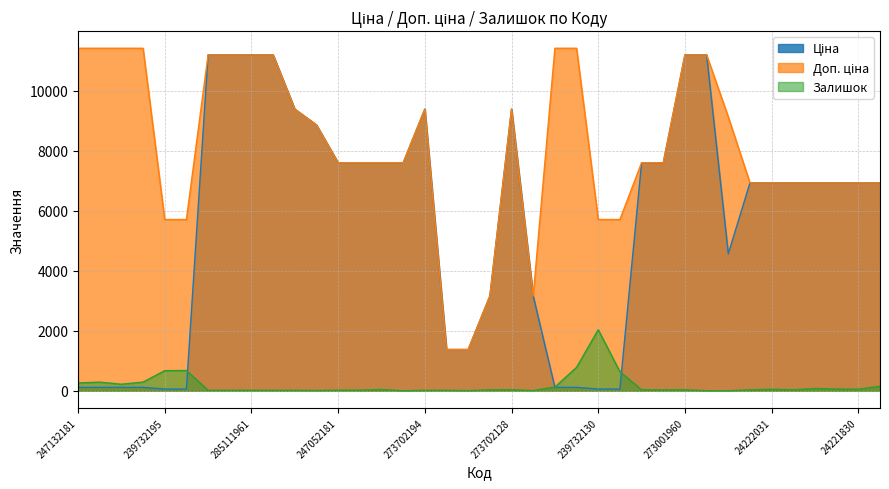

What is the label of the 17th point from the left?

273702194